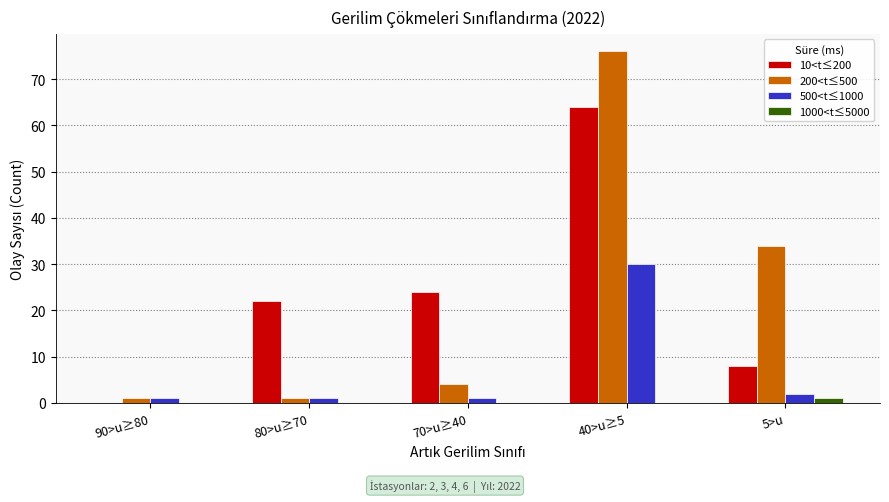

At which category is the sum across all series the highest?

40>u≥5